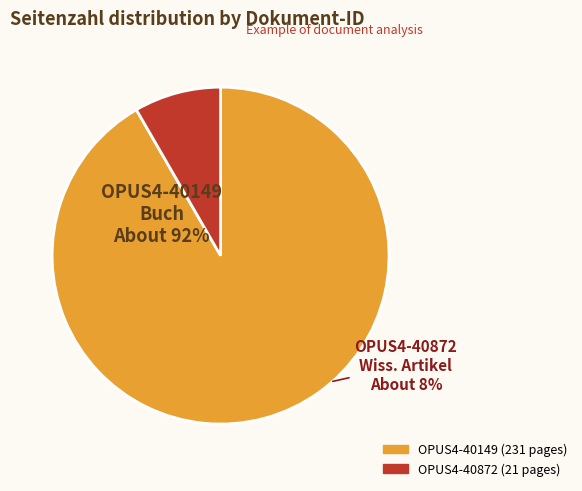

Which has a higher value, OPUS4-40149 or OPUS4-40872?

OPUS4-40149